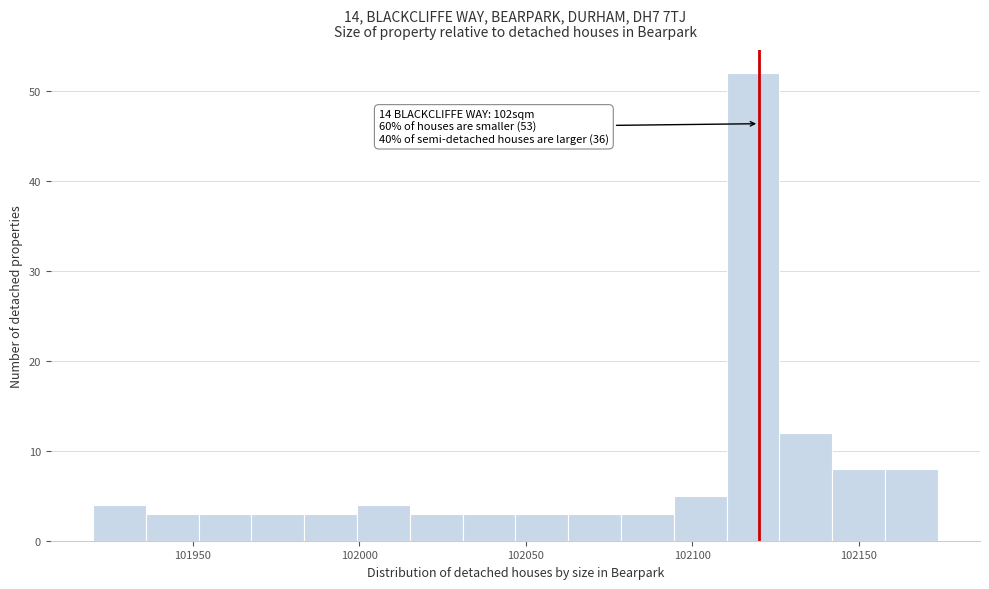

Read against the x-axis, roughly where is the centre of the tallest bar?

102120